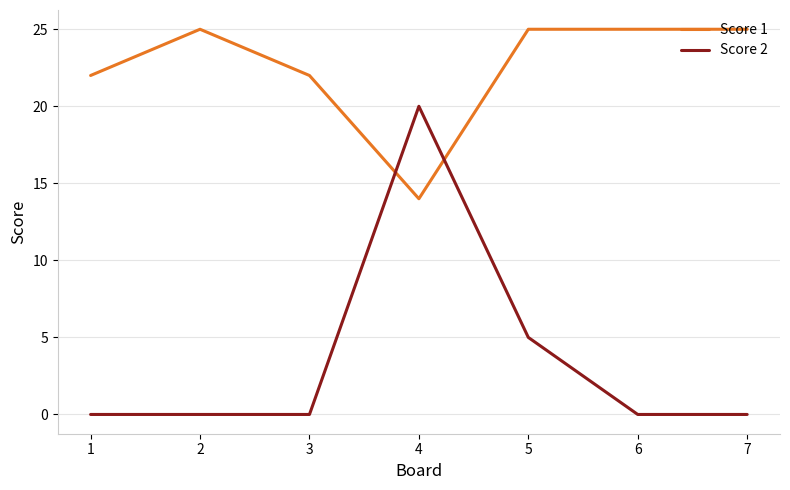

What is the total value across all series at 2?

25